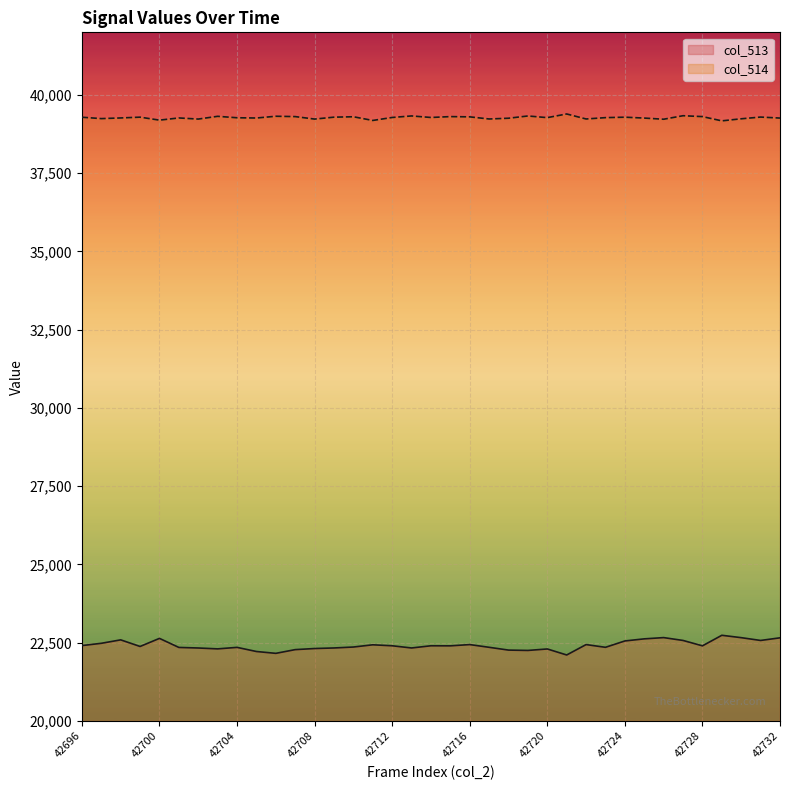

True or false: col_513 and col_514 intersect in this chart.

False